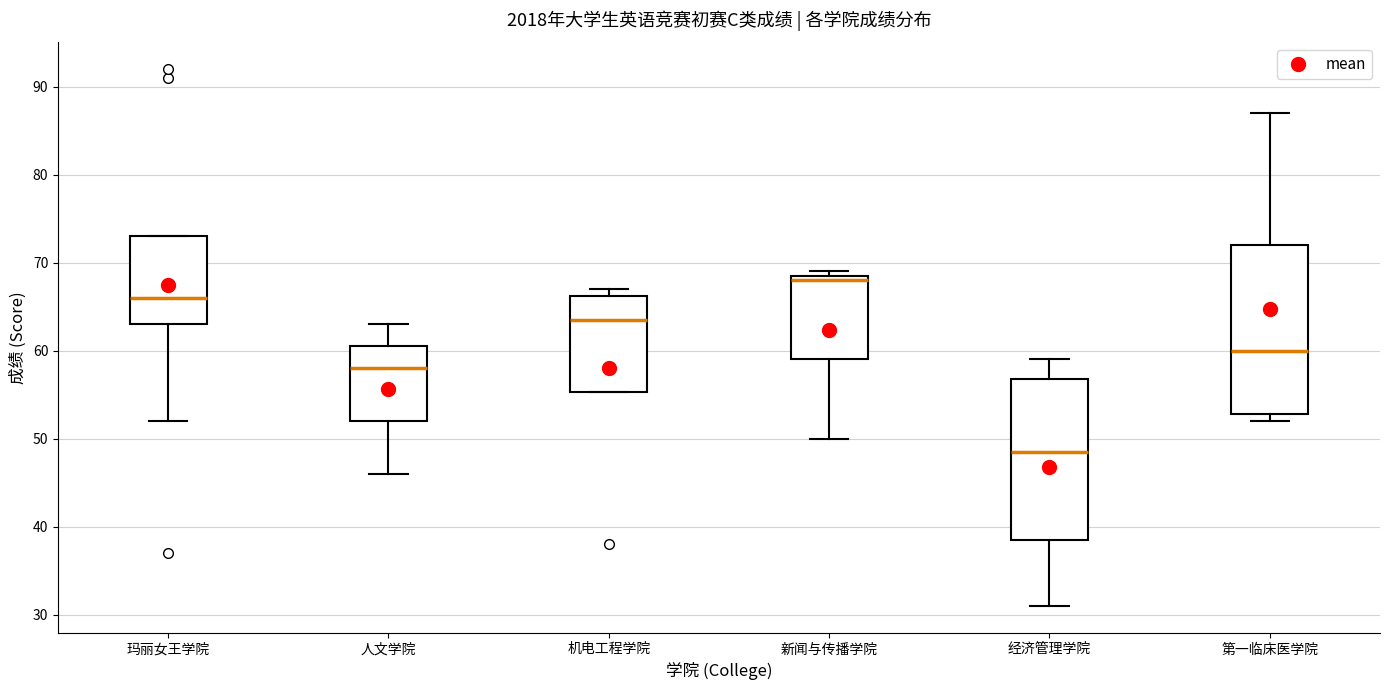

Reading left to right, read every box against the y-axis: the position of its median line, the range the box covers, and the ends of its whiskers. The values are not printed on the chart, so give them approximately, as read against the axis.

玛丽女王学院: median 66, box 63 to 73, whiskers 52 to 73
人文学院: median 58, box 52 to 61, whiskers 46 to 63
机电工程学院: median 64, box 55 to 66, whiskers 55 to 67
新闻与传播学院: median 68, box 59 to 69, whiskers 50 to 69 (just above the box's upper edge)
经济管理学院: median 49, box 39 to 57, whiskers 31 to 59
第一临床医学院: median 60, box 53 to 72, whiskers 52 to 87